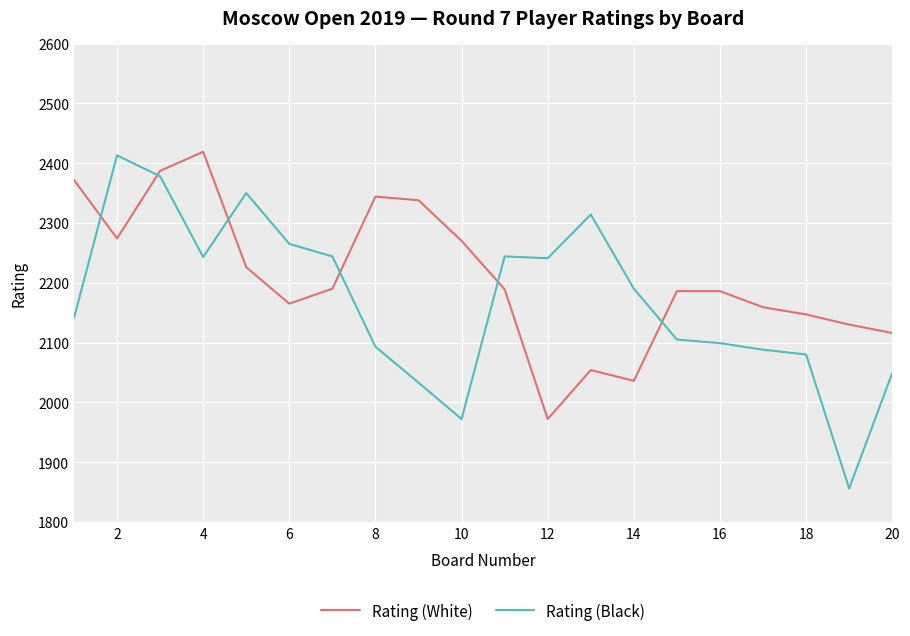

What is the greatest value displayed?

2419